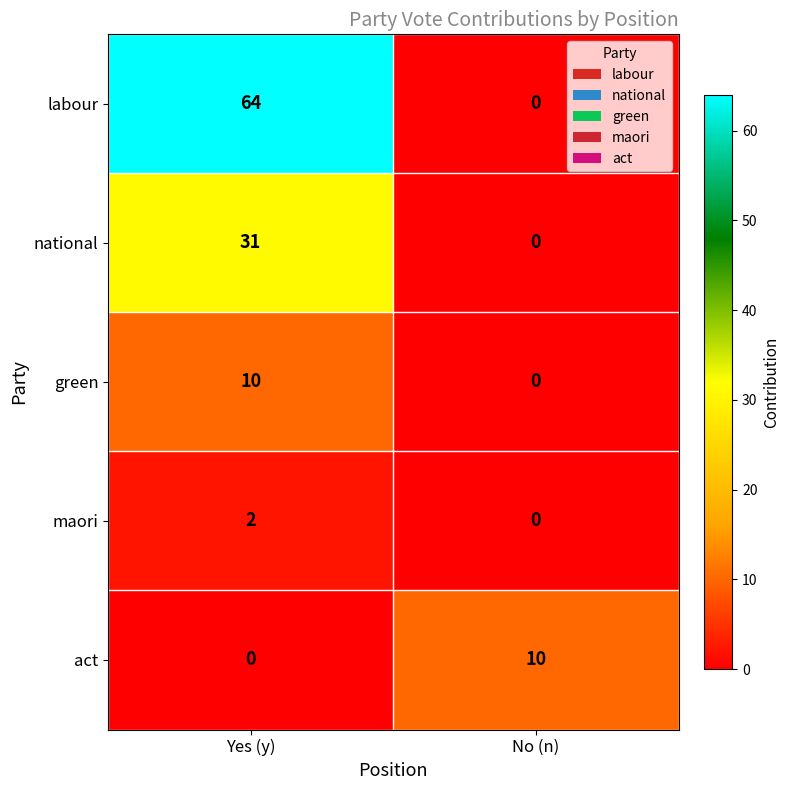

Which label corresponds to the largest value in the chart?

Yes (y)